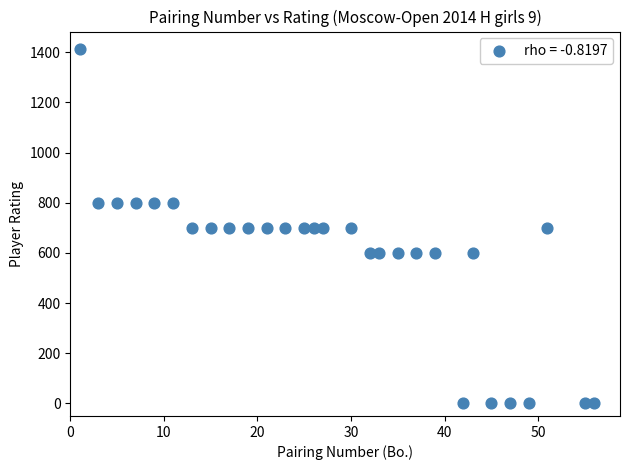

What is the range of X values (max minus min)?

55